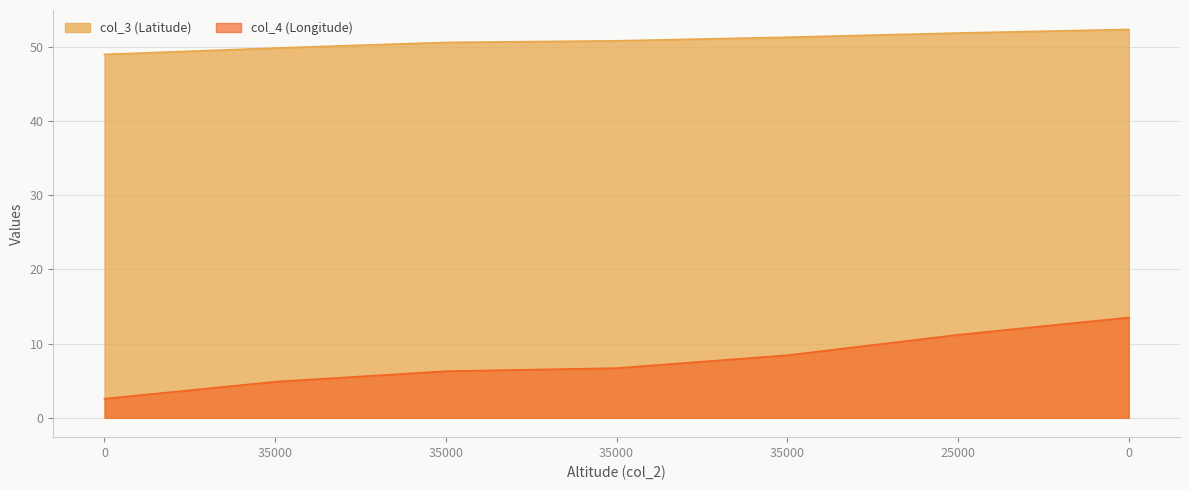

At how many categories does at least one series exceed 35?

7